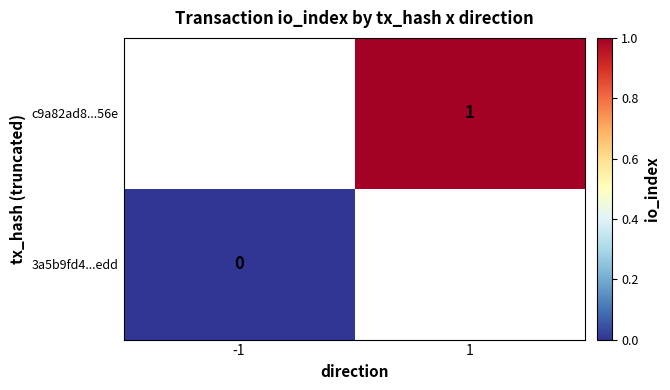

What is the maximum value shown in the chart?

1.0